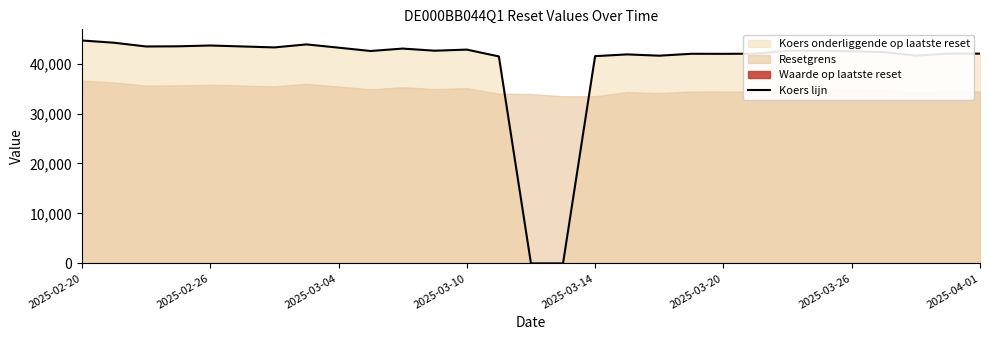

Which category has the lowest value across all series?

14